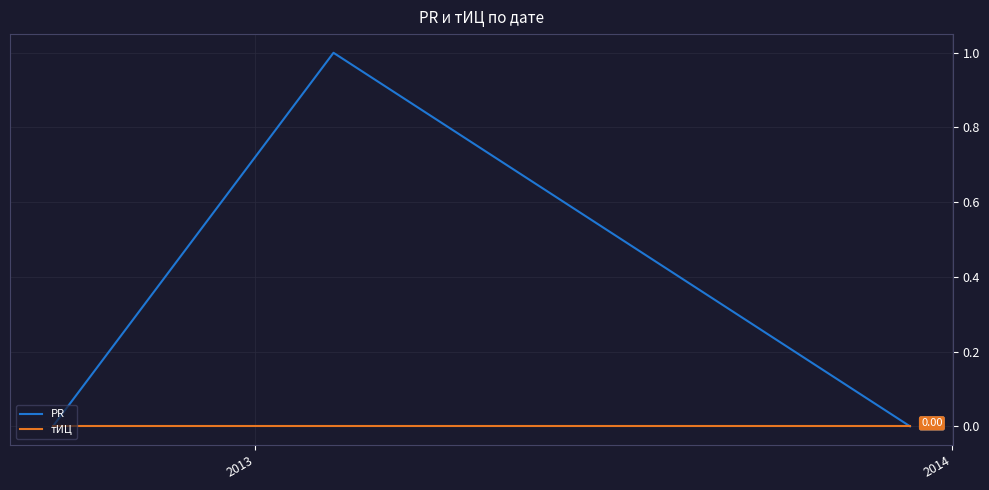

List the series in order of their peak value, highest first.

PR, тИЦ